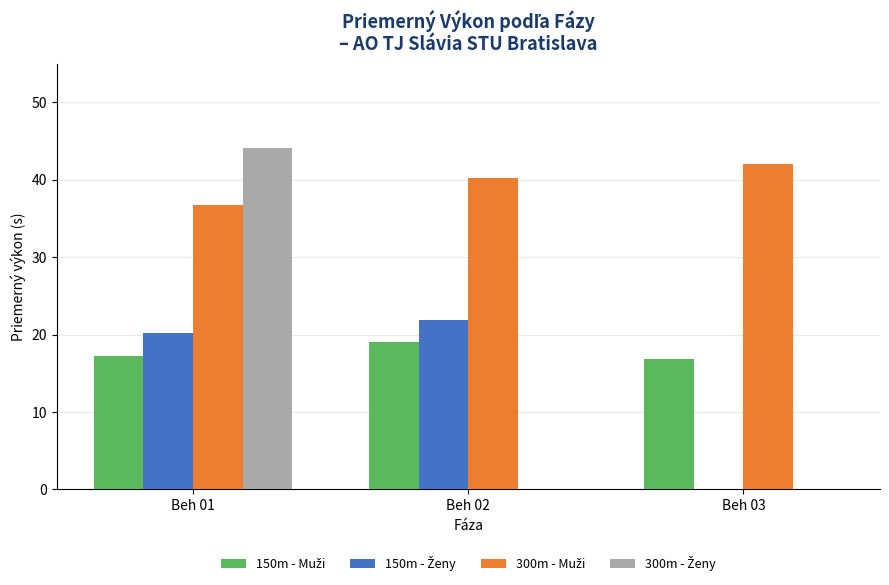

Which category has the highest value across all series?

Beh 01